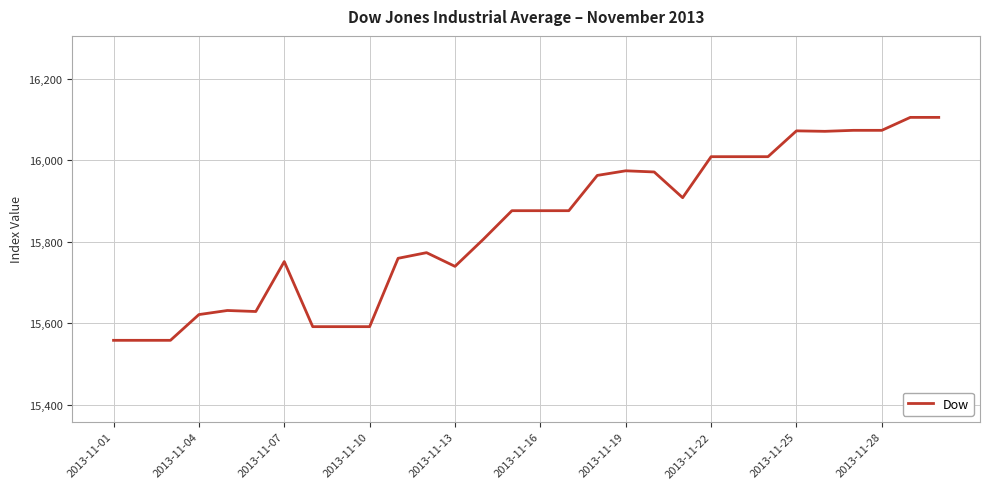

What is the greatest value displayed?

16105.2